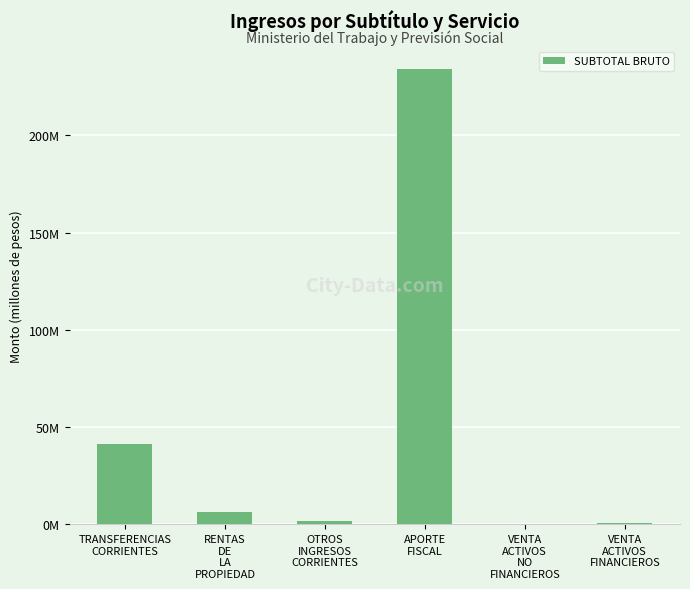

At which label is the value closest to 116?

TRANSFERENCIAS
CORRIENTES